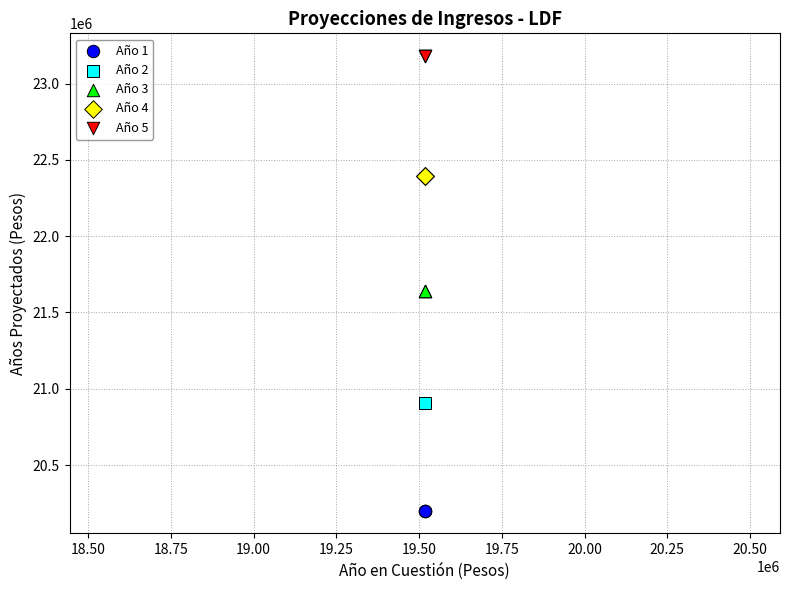

Which series reaches the minimum Y coordinate?

Año 1